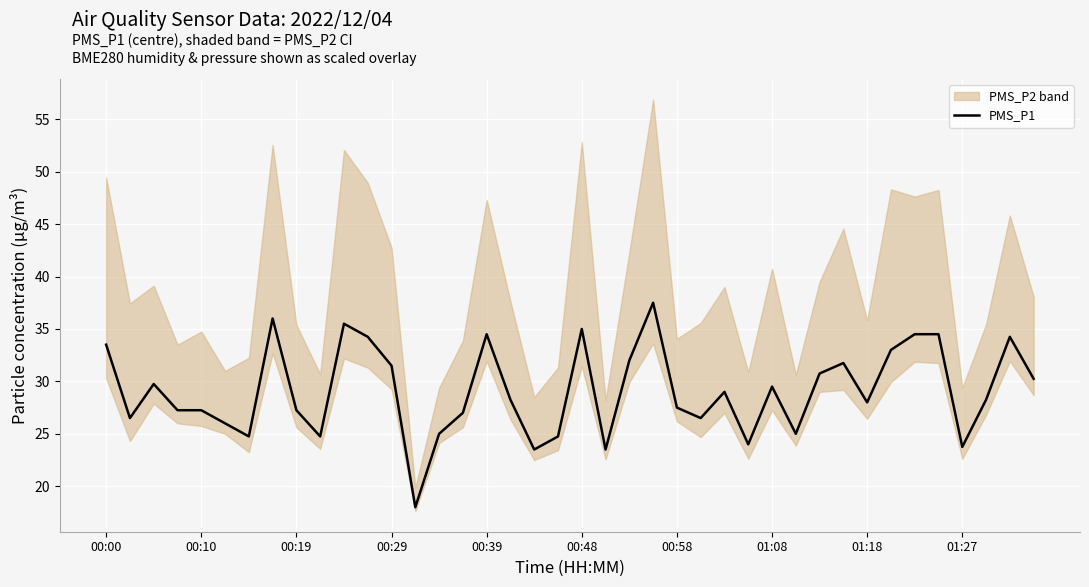

The PMS_P1 series shows 35.0 at 00:48. True or false?

True